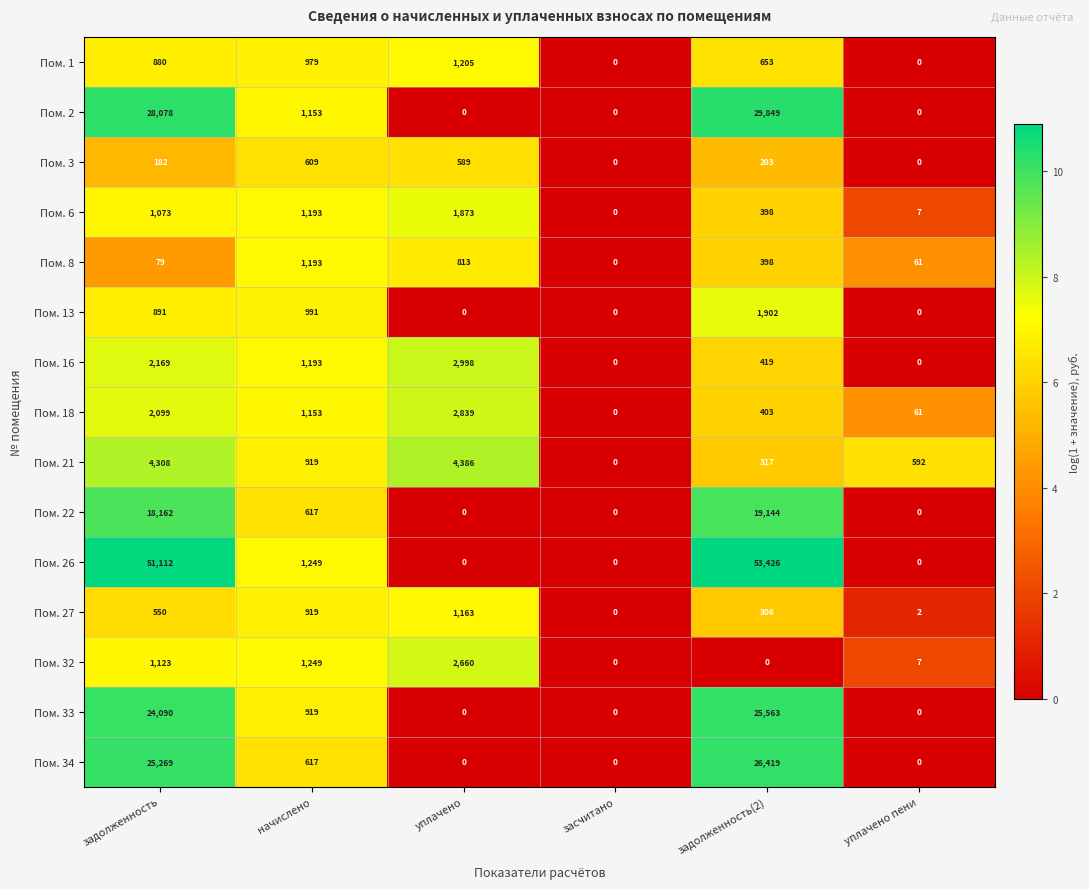

What is the greatest value displayed?

53426